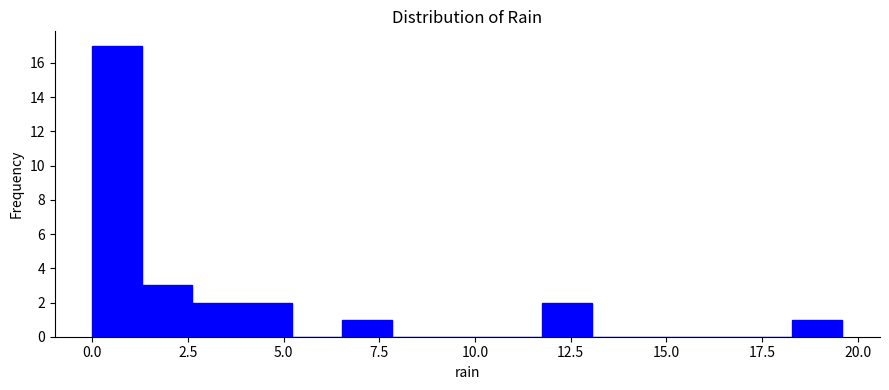

Around what value on the x-axis is the tallest bar? Give the approximate position of its centre, as read against the axis.

0.5